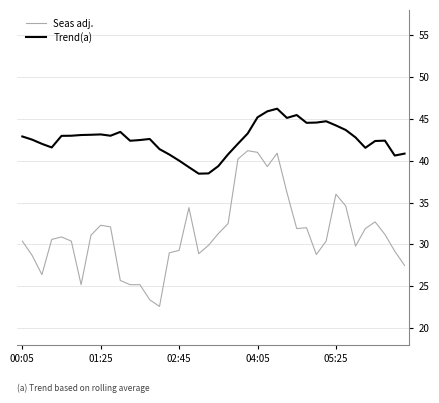

True or false: Seas adj. and Trend(a) intersect in this chart.

False